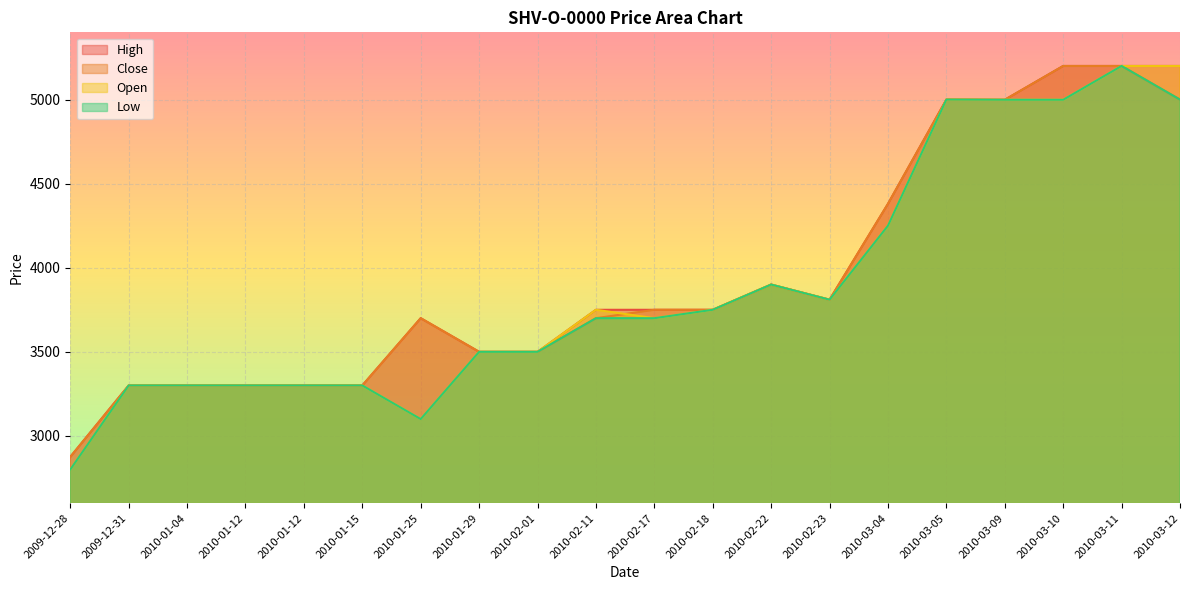

Between 2010-01-04 and 2010-01-12, which series saw the biggest shift?

High